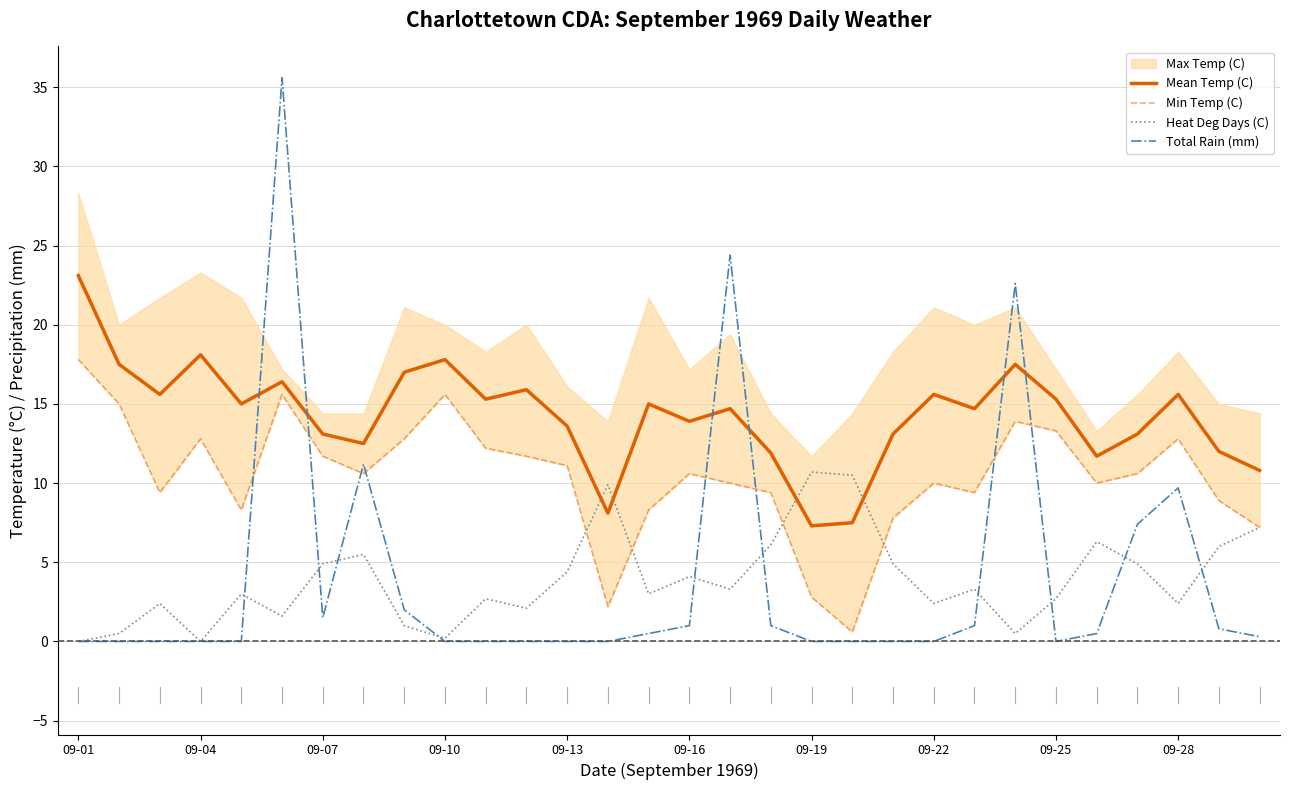

The value of Heat Deg Days (C) at 09-22 is 2.4. True or false?

True